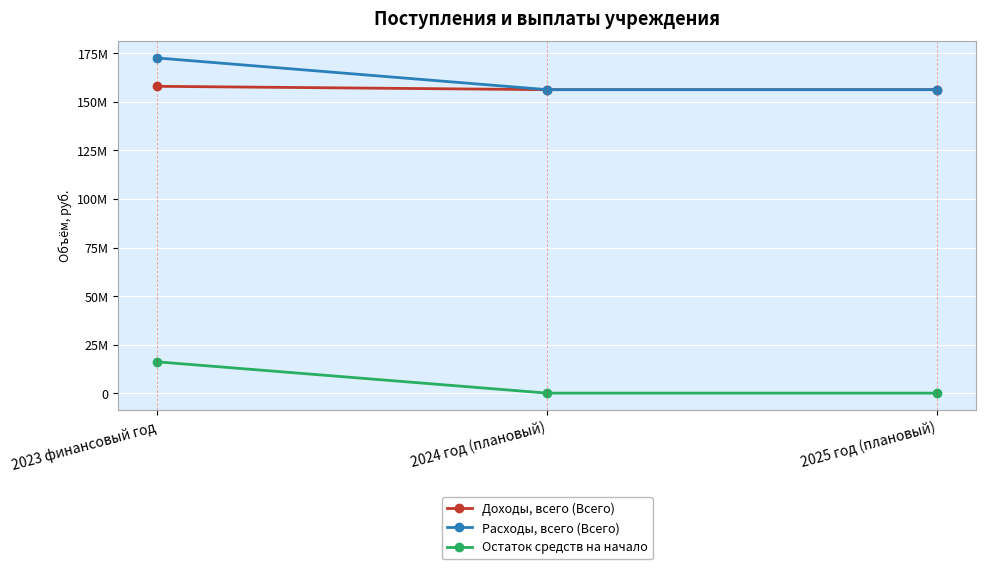

What is the maximum value for Доходы, всего (Всего)?

158065728.8